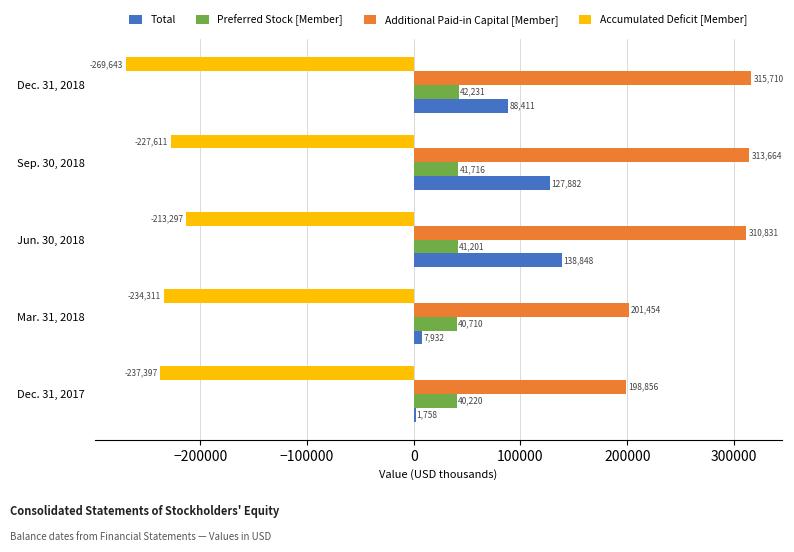

What is the maximum value for Additional Paid-in Capital [Member]?

315710